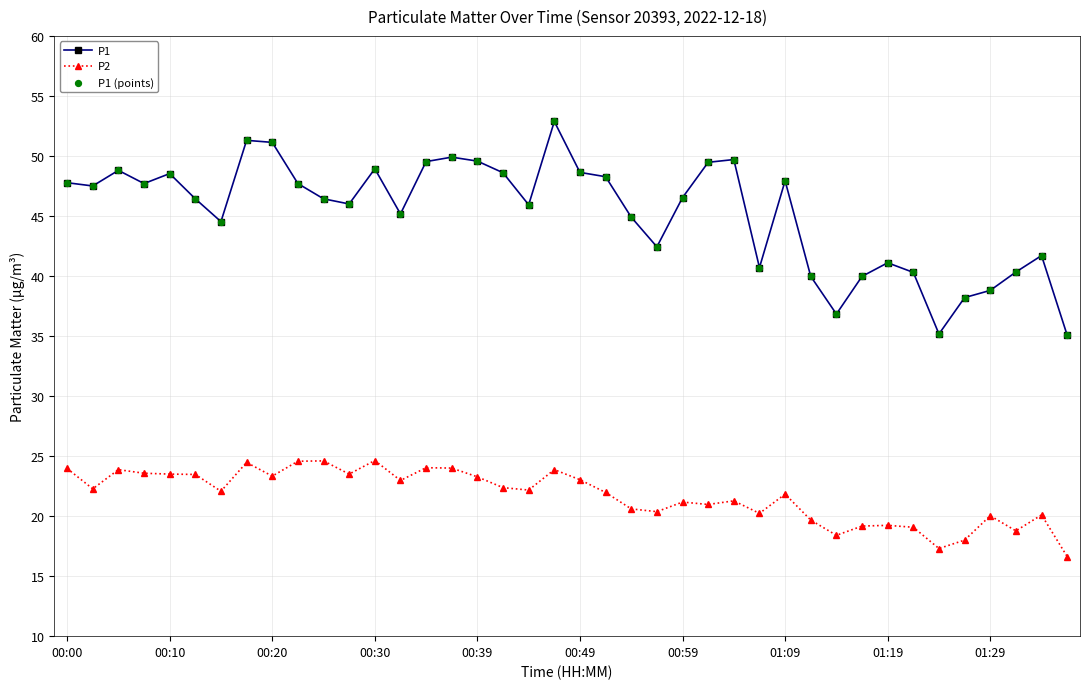

Which series has the largest total across all categories?

P1